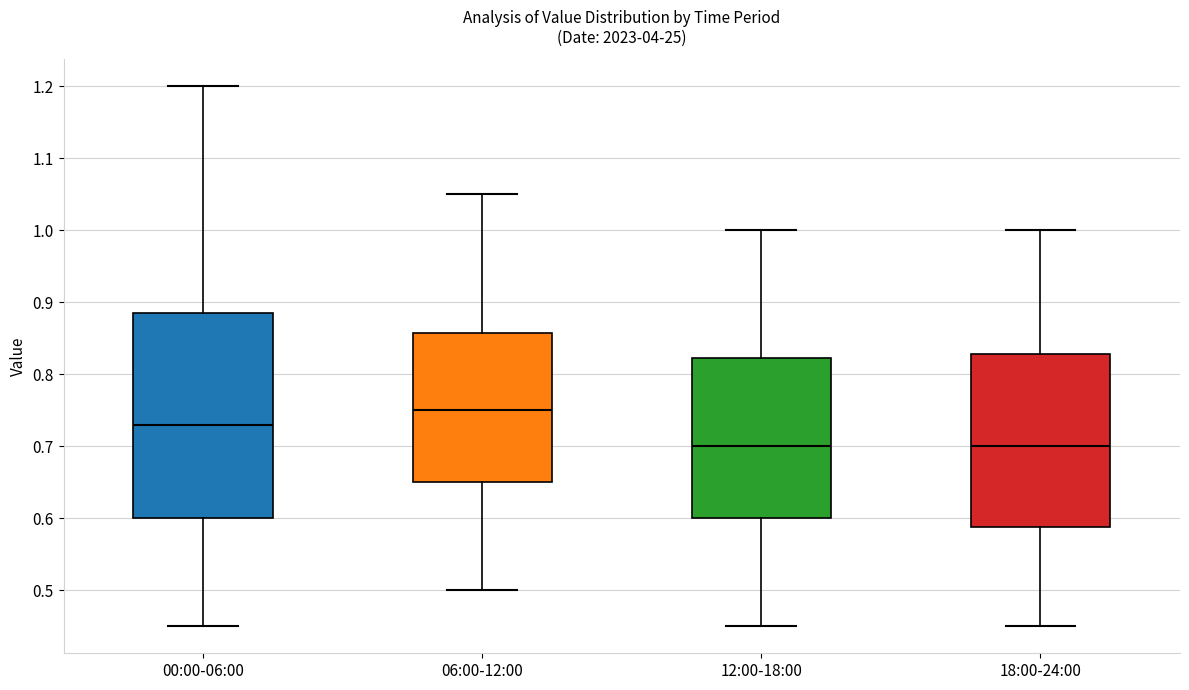

Comparing the boxes themselves (not the whiskers), which one is the tallest?

00:00-06:00